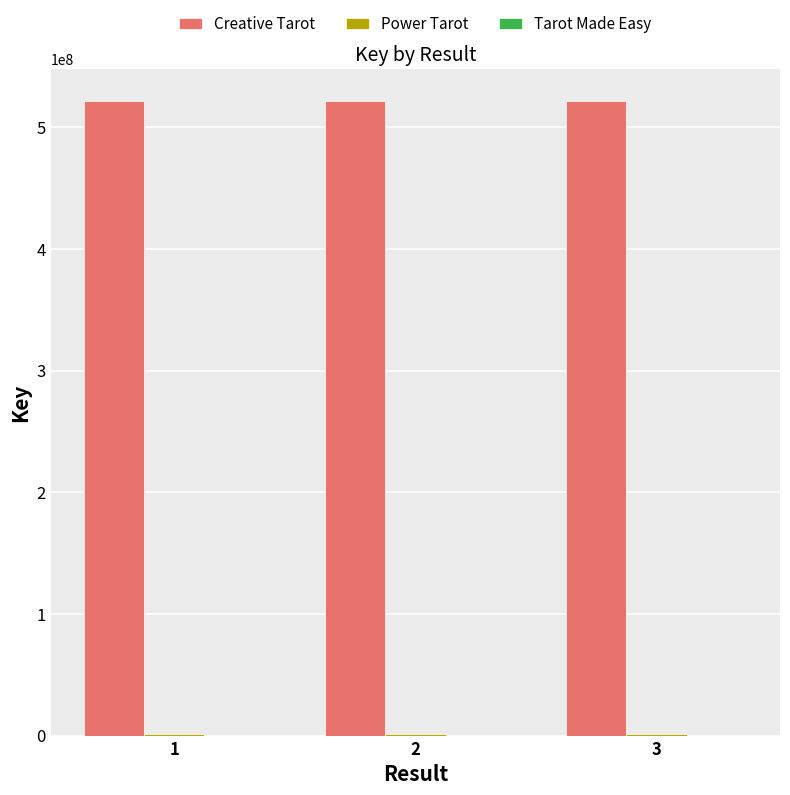

What is the total value across all series at 2?

523031055